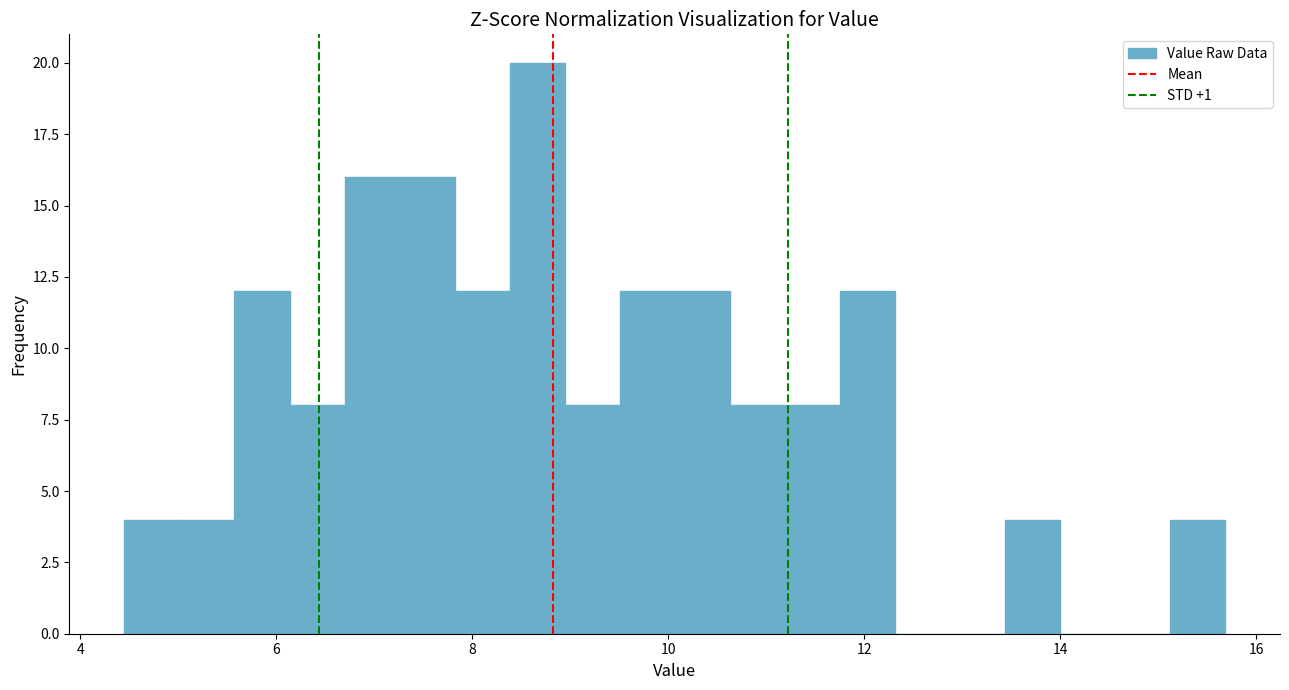

Read against the x-axis, roughly where is the centre of the tallest bar?

8.6